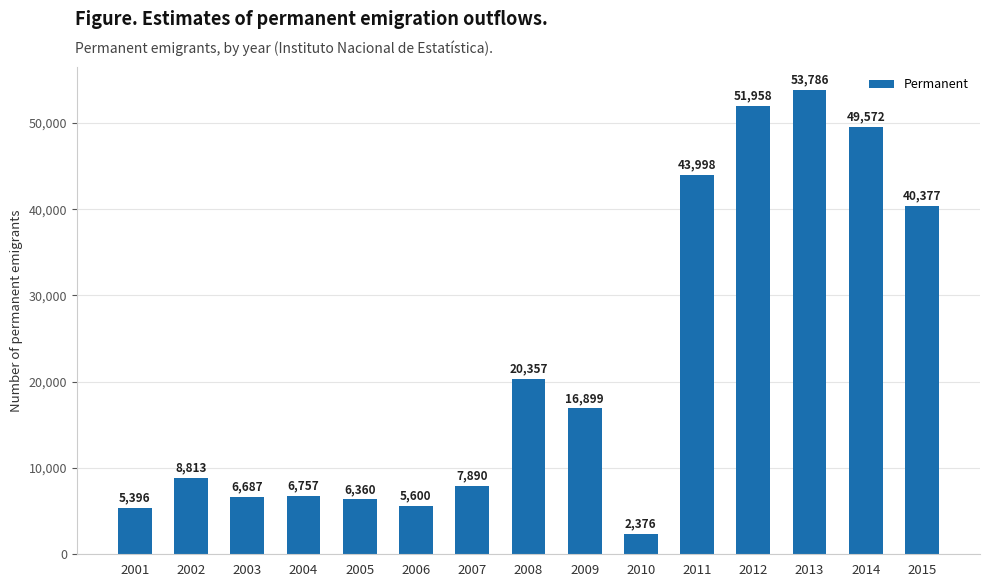

What is the value of the 2nd bar from the left?

8813